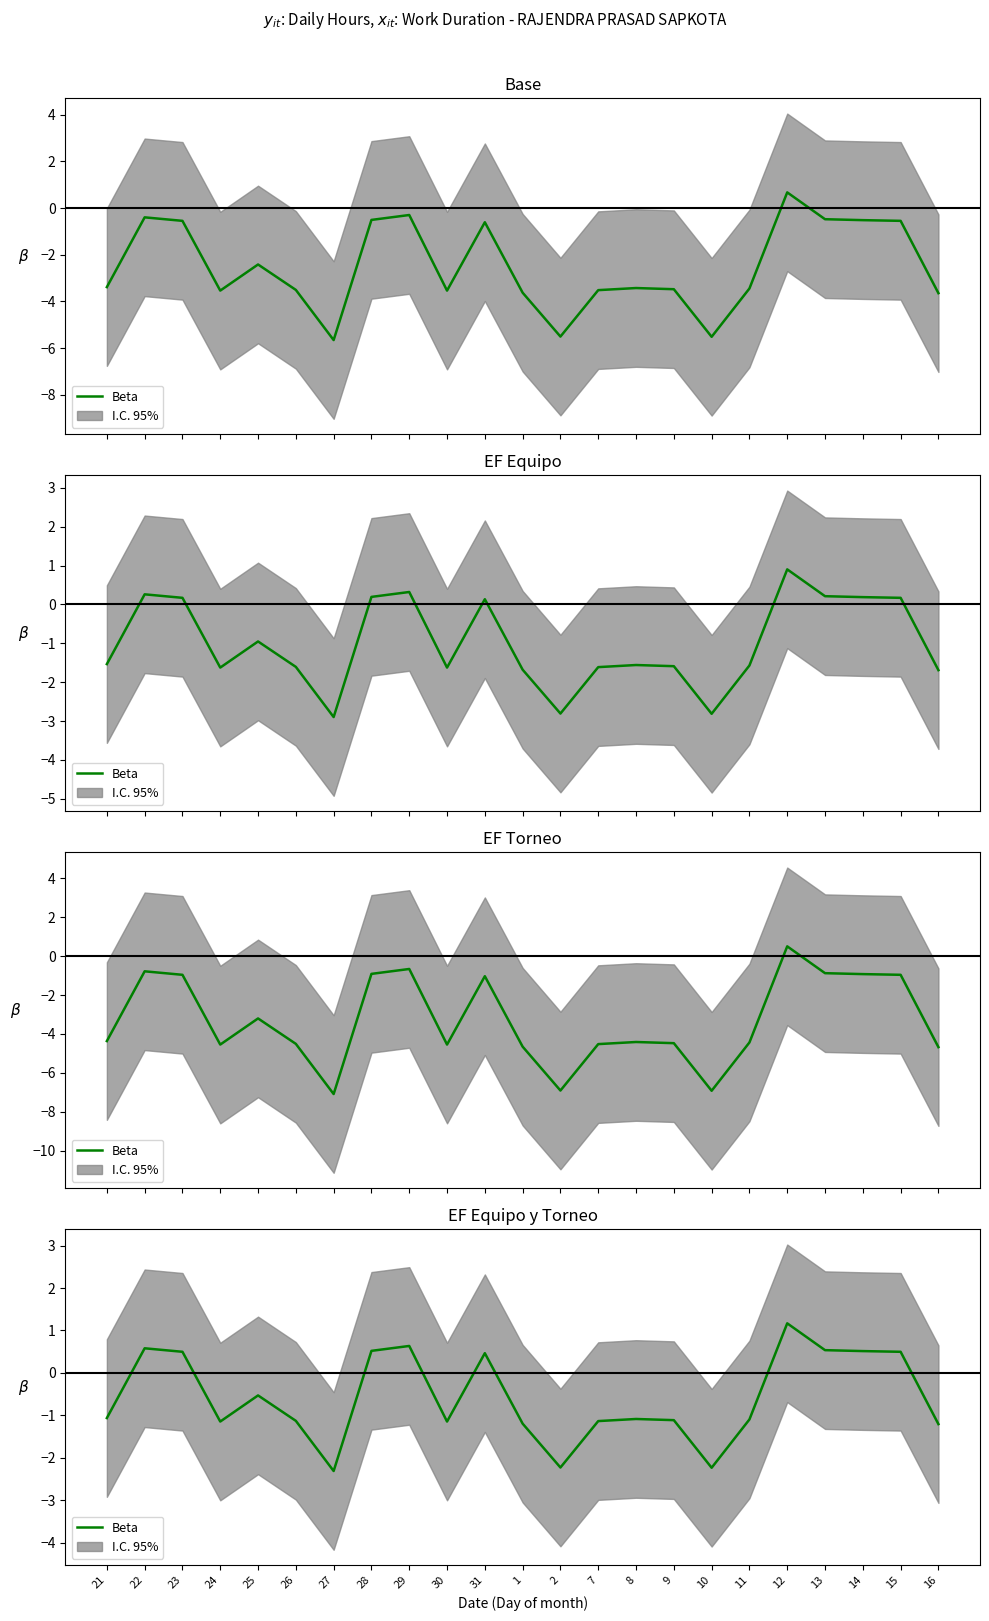

How many distinct data groups are displayed?

1